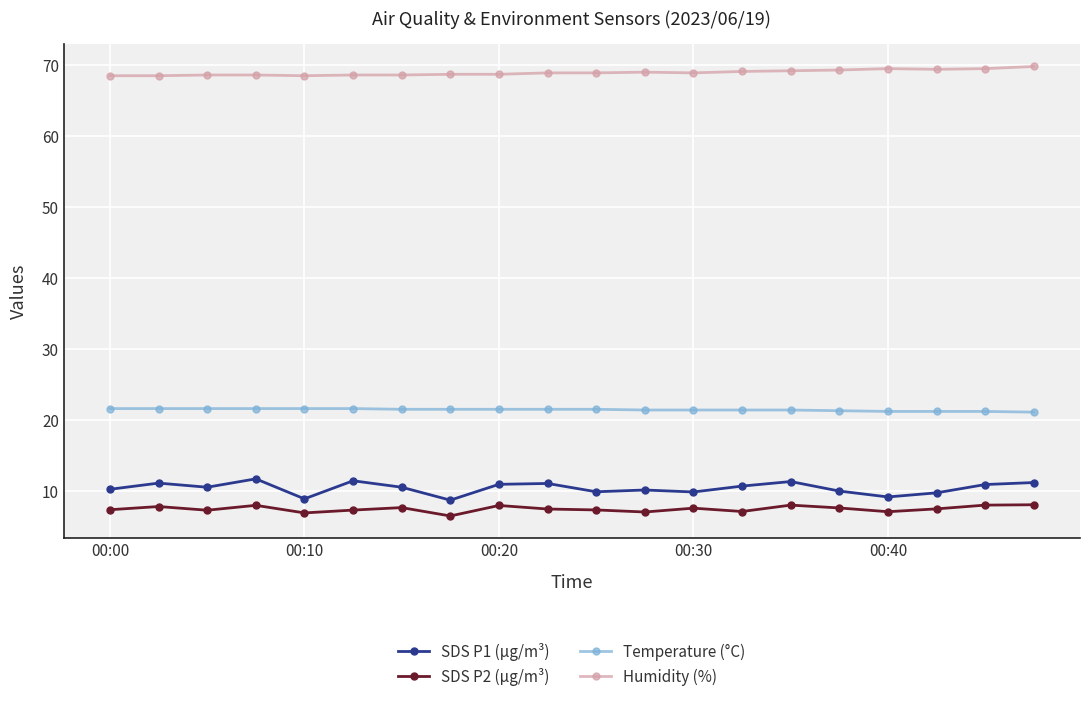

True or false: Humidity (%) has more than 1 points higher than both neighbors.

True